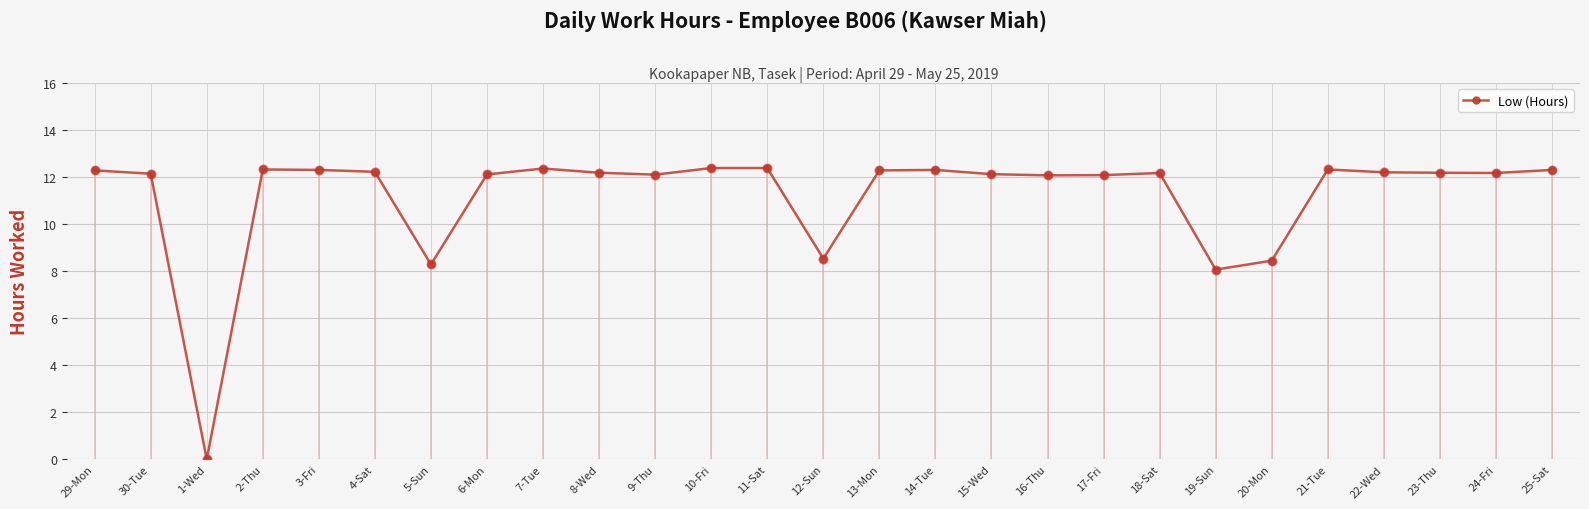

Which has a higher value, 11-Sat or 8-Wed?

11-Sat